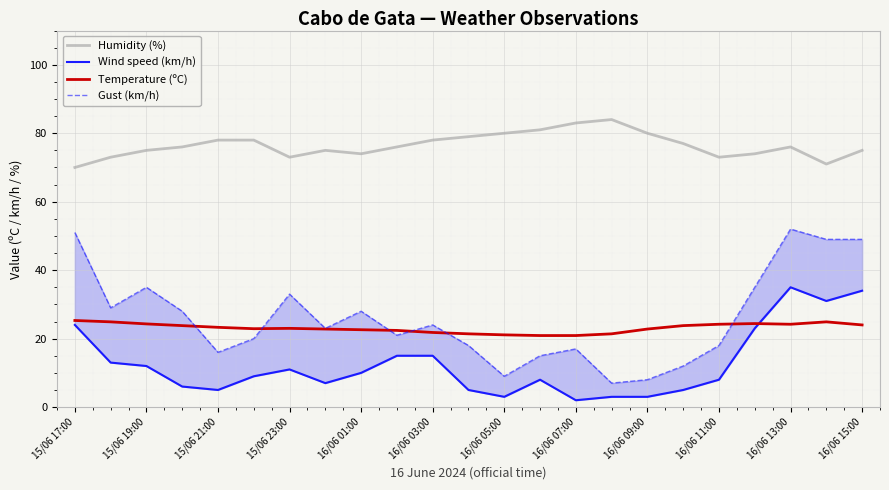

True or false: Humidity (%) and Temperature (ºC) intersect in this chart.

False